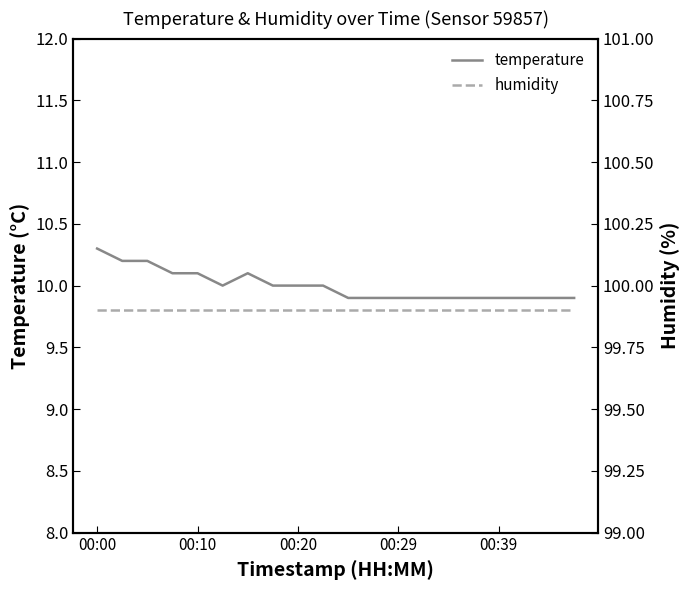

What is the smallest value displayed?

9.9